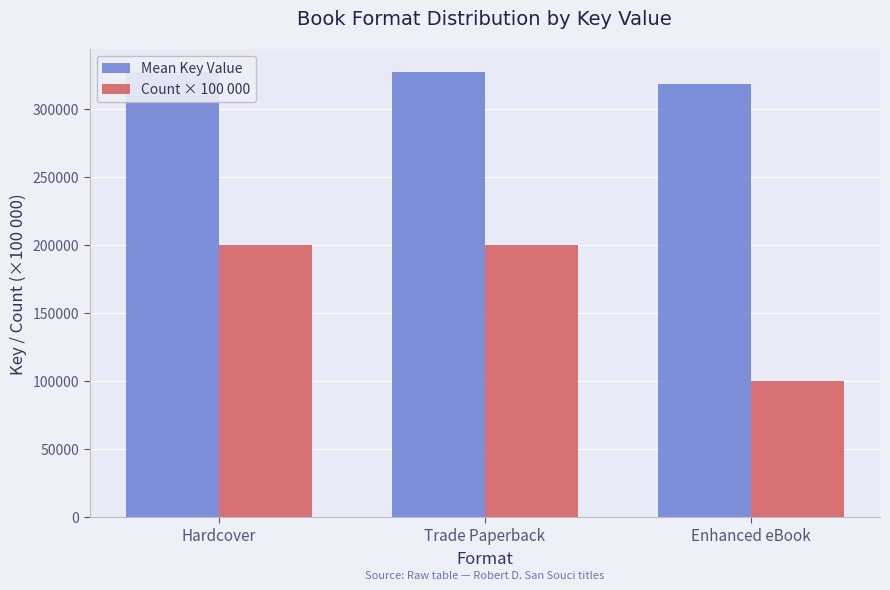

How many Count × 100 000 values are between 100000 and 200000?

3